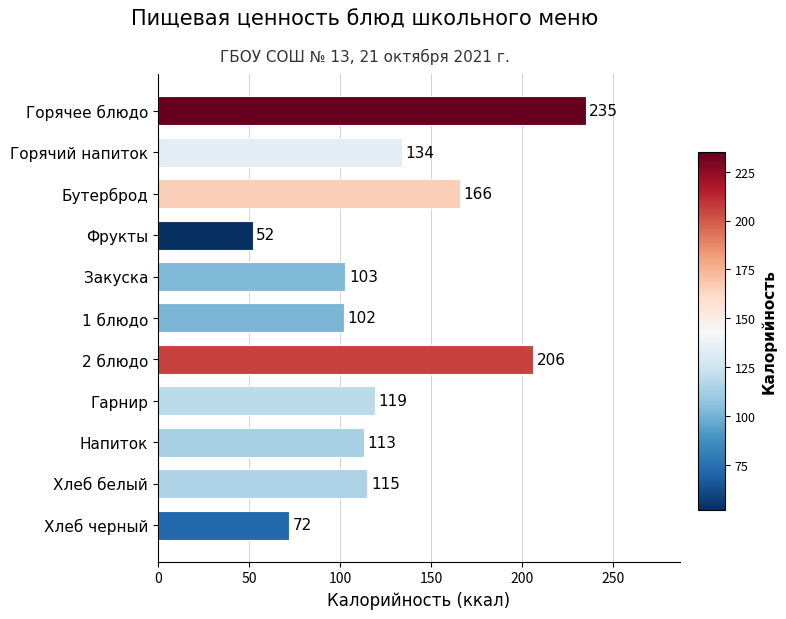

Rank the categories by value from lowest to highest.

Фрукты, Хлеб черный, 1 блюдо, Закуска, Напиток, Хлеб белый, Гарнир, Горячий напиток, Бутерброд, 2 блюдо, Горячее блюдо